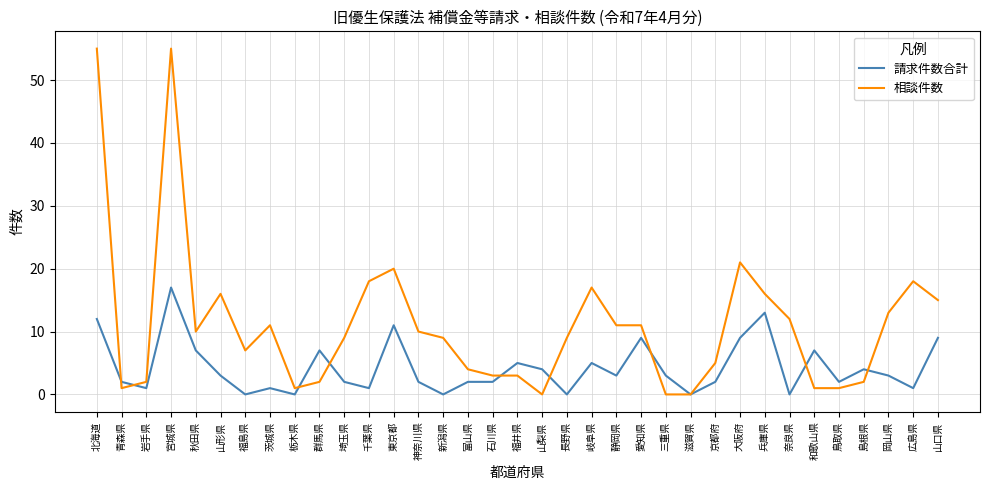

Reading left to right, what are all the values shown in this chart?

請求件数合計: 12	2	1	17	7	3	0	1	0	7	2	1	11	2	0	2	2	5	4	0	5	3	9	3	0	2	9	13	0	7	2	4	3	1	9
相談件数: 55	1	2	55	10	16	7	11	1	2	9	18	20	10	9	4	3	3	0	9	17	11	11	0	0	5	21	16	12	1	1	2	13	18	15